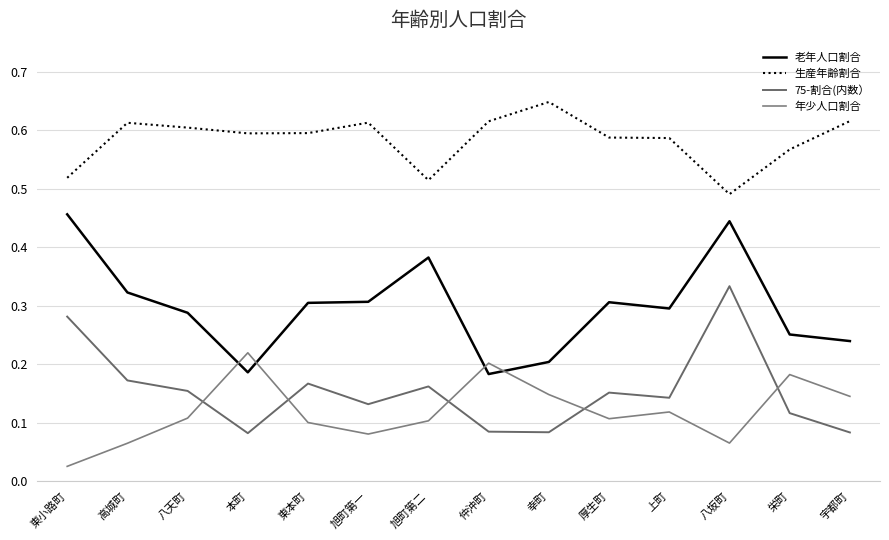

Rank the series by their maximum value, from lowest to highest.

年少人口割合, 75-割合(内数）, 老年人口割合, 生産年齢割合